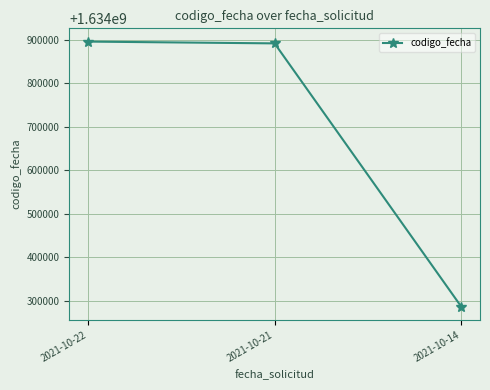

What is the change in value from 2021-10-22 to 2021-10-21?

-4108